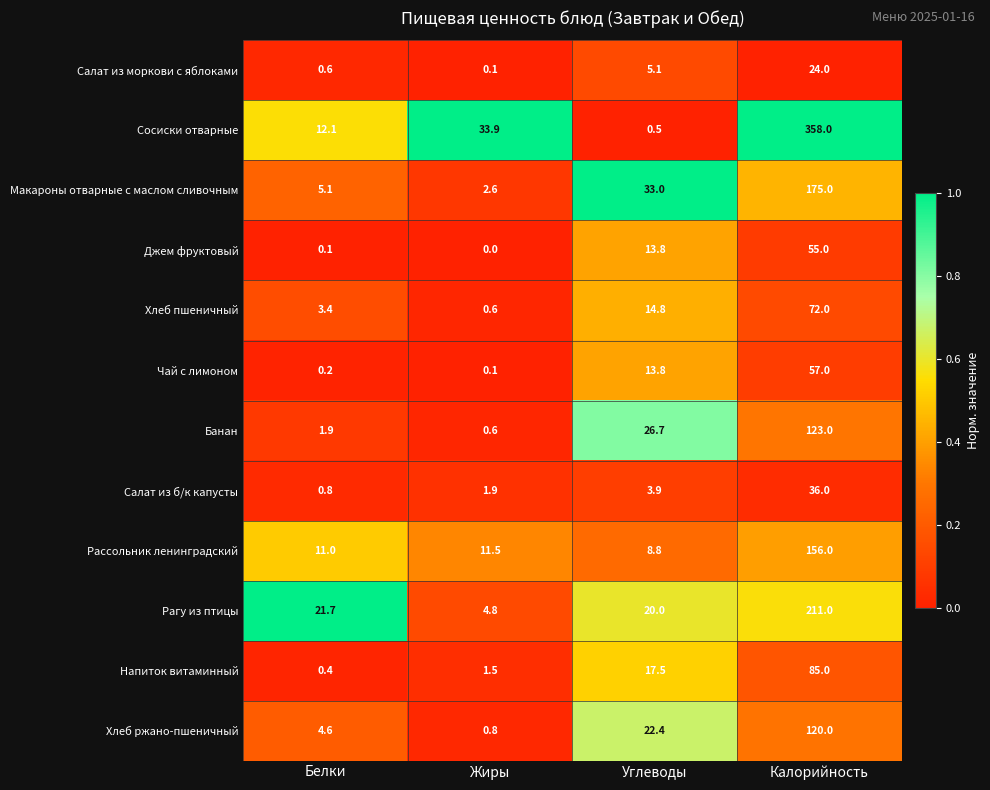

At Белки, list the series in order from largest to smallest.

Рагу из птицы, Сосиски отварные, Рассольник ленинградский, Макароны отварные с маслом сливочным, Хлеб ржано-пшеничный, Хлеб пшеничный, Банан, Салат из б/к капусты, Салат из моркови с яблоками, Напиток витаминный, Чай с лимоном, Джем фруктовый